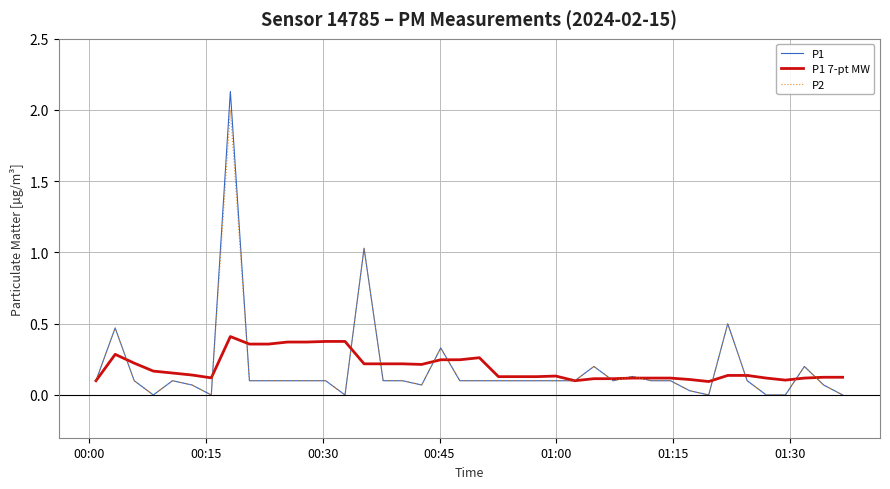

List the series in order of their peak value, lowest first.

P1 7-pt MW, P2, P1